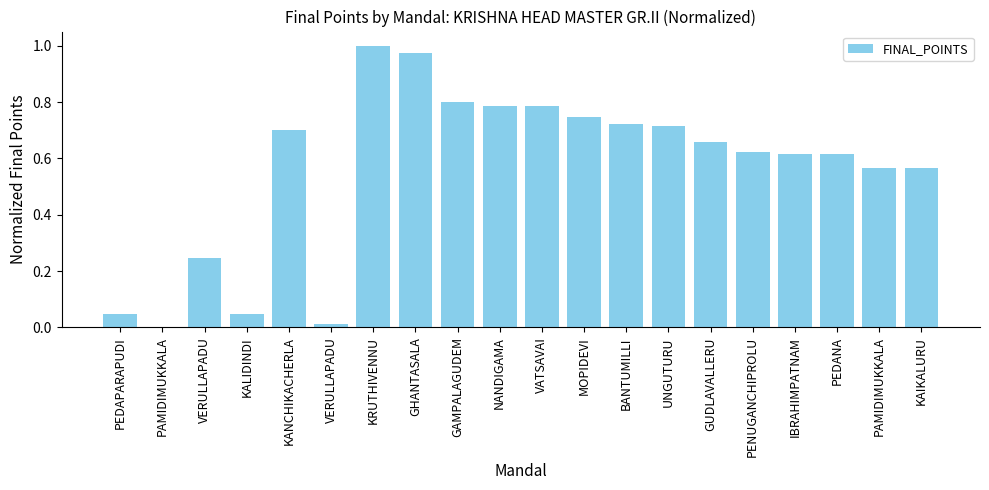

Reading left to right, what are all the values shown in this chart?

0.0	0.0	0.2	0.0	0.7	0.0	1.0	1.0	0.8	0.8	0.8	0.7	0.7	0.7	0.7	0.6	0.6	0.6	0.6	0.6